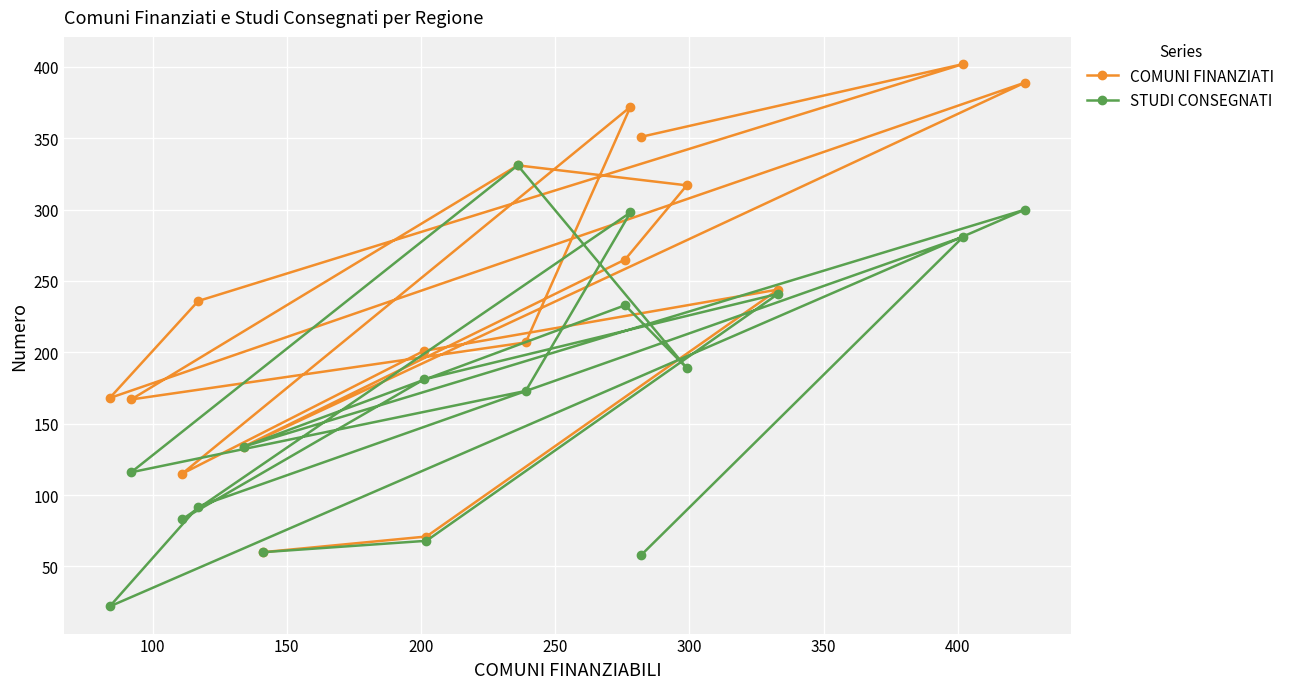

What are all the series names shown in the legend?

COMUNI FINANZIATI, STUDI CONSEGNATI